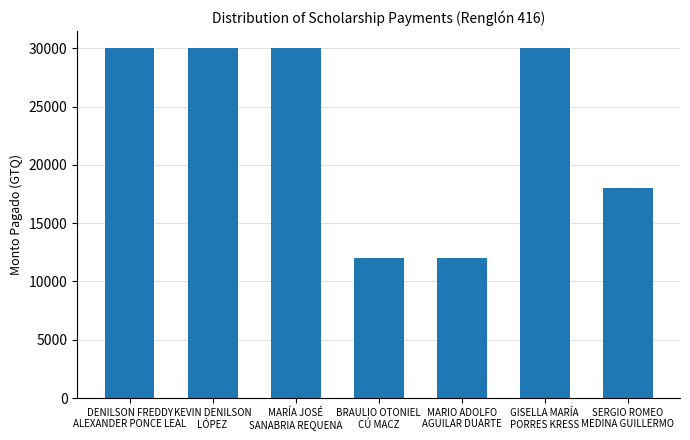

What is the minimum value shown in the chart?

12000